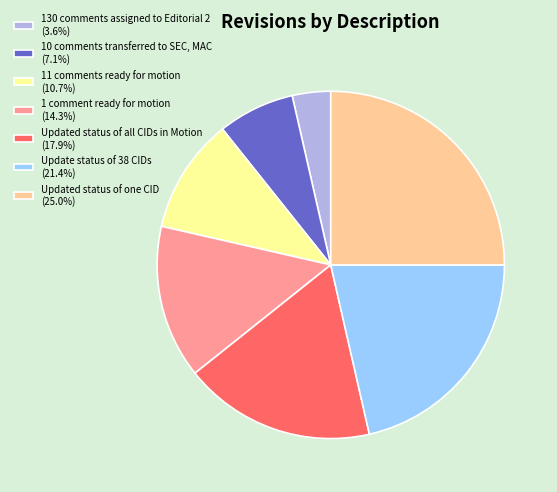

Is there any slice that represents more than half of the pie?

No